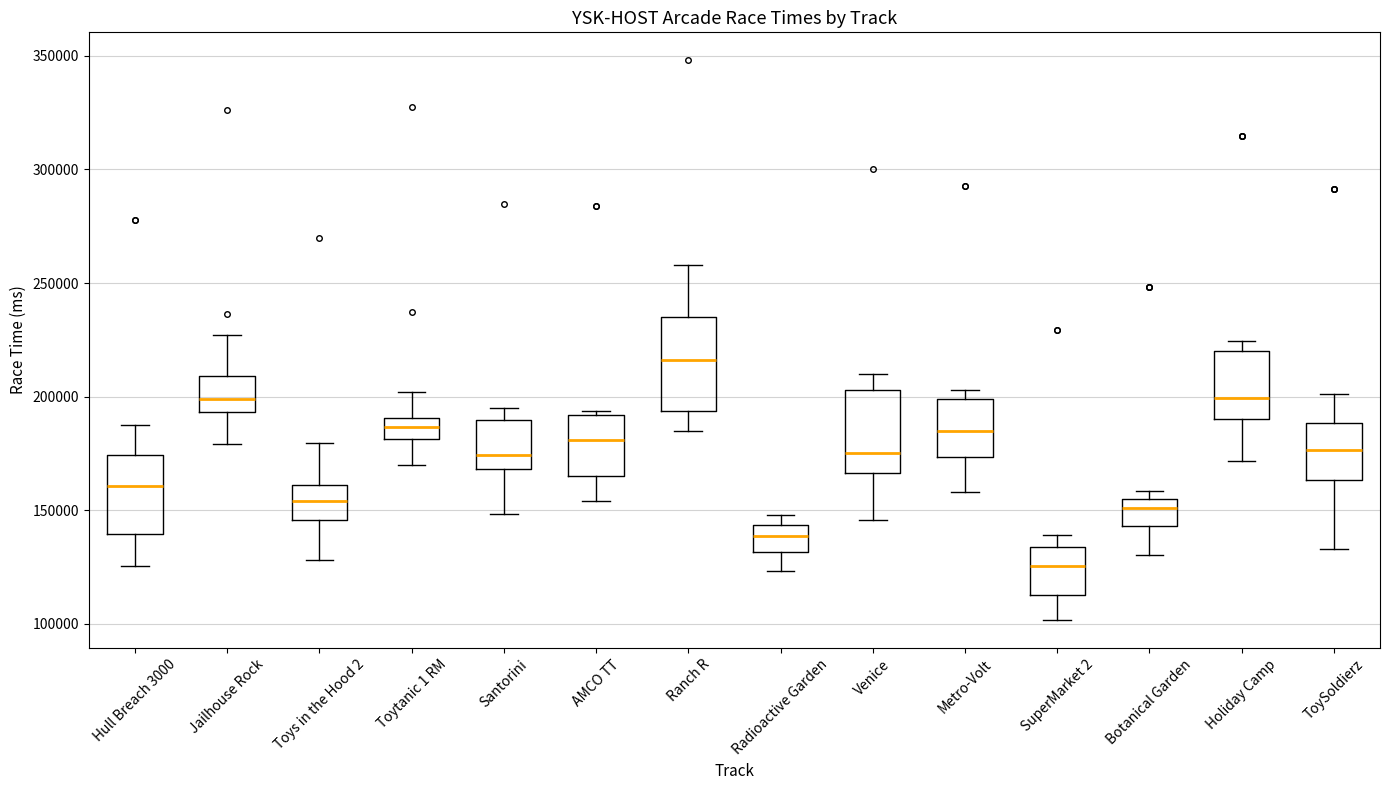

Reading left to right, read every box against the y-axis: the position of its median line, the range the box covers, and the ends of its whiskers. The values are not printed on the chart, so give them approximately, as read against the axis.

Hull Breach 3000: median 160000, box 140000 to 175000, whiskers 125000 to 190000
Jailhouse Rock: median 200000, box 195000 to 210000, whiskers 180000 to 225000
Toys in the Hood 2: median 155000, box 145000 to 160000, whiskers 130000 to 180000
Toytanic 1 RM: median 185000, box 180000 to 190000, whiskers 170000 to 200000
Santorini: median 175000, box 170000 to 190000, whiskers 150000 to 195000
AMCO TT: median 180000, box 165000 to 190000, whiskers 155000 to 195000
Ranch R: median 215000, box 195000 to 235000, whiskers 185000 to 260000
Radioactive Garden: median 140000, box 130000 to 145000, whiskers 125000 to 150000
Venice: median 175000, box 165000 to 205000, whiskers 145000 to 210000
Metro-Volt: median 185000, box 175000 to 200000, whiskers 160000 to 205000
SuperMarket 2: median 125000, box 115000 to 135000, whiskers 100000 to 140000
Botanical Garden: median 150000, box 145000 to 155000, whiskers 130000 to 160000
Holiday Camp: median 200000, box 190000 to 220000, whiskers 170000 to 225000
ToySoldierz: median 175000, box 165000 to 190000, whiskers 135000 to 200000